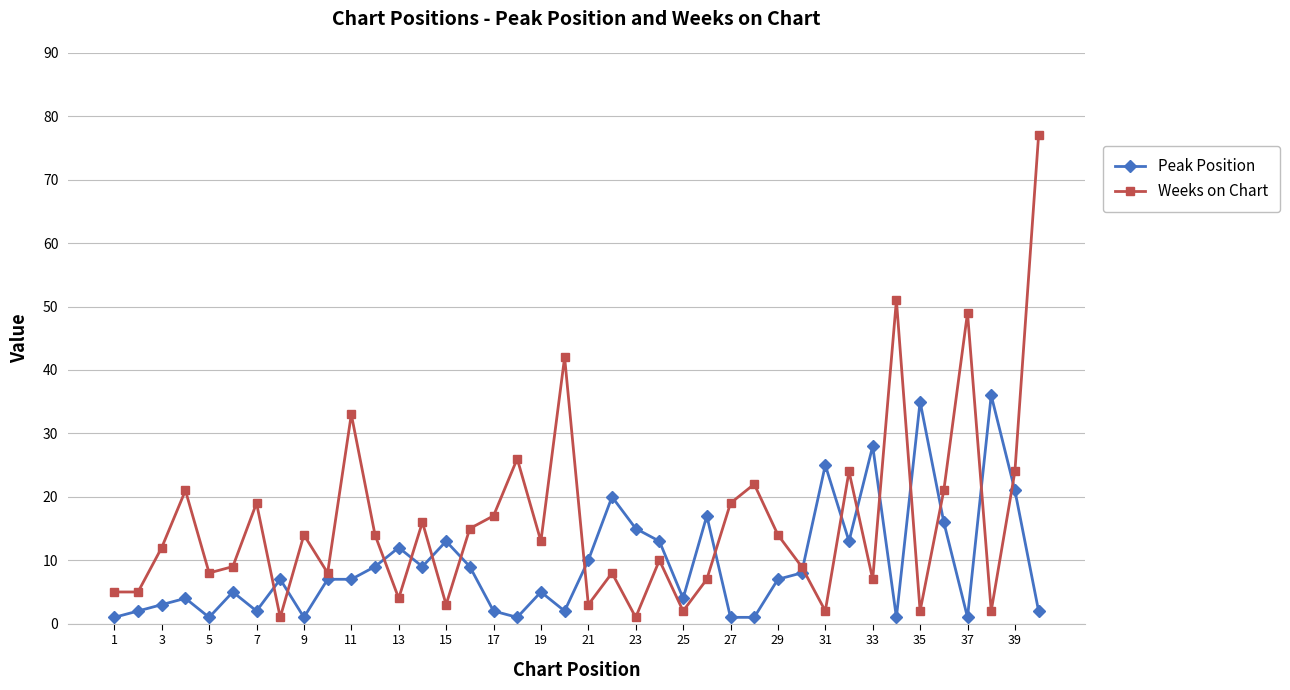

Which series has the largest total across all categories?

Weeks on Chart